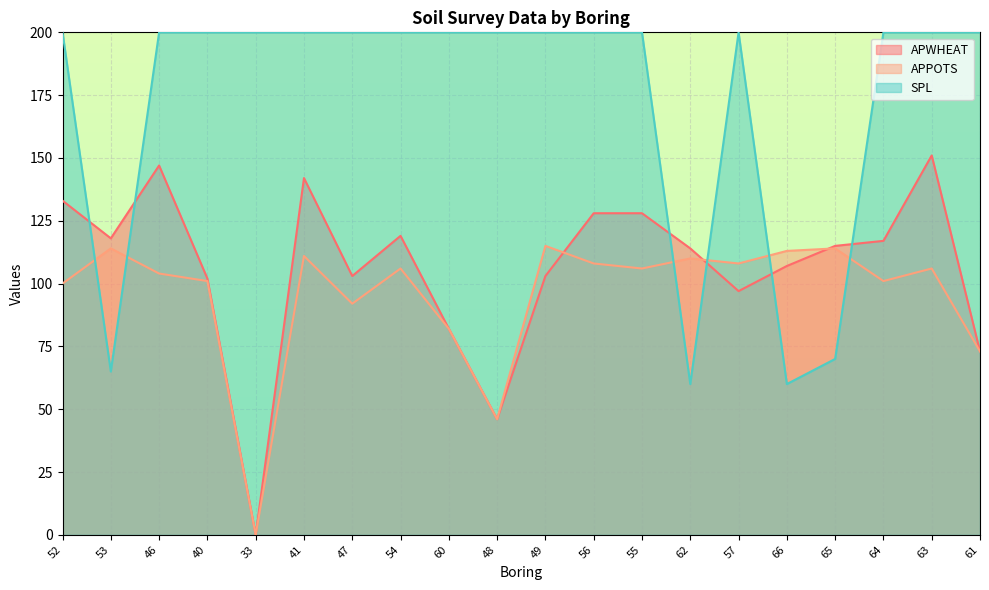

At which category is the sum across all series the highest?

63